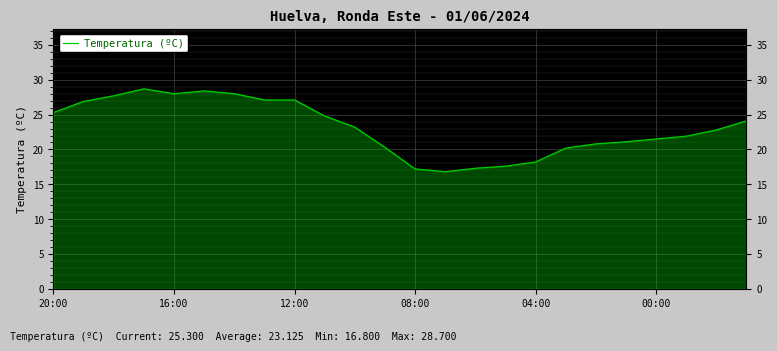

The value at 12:00 is 27.1. True or false?

True